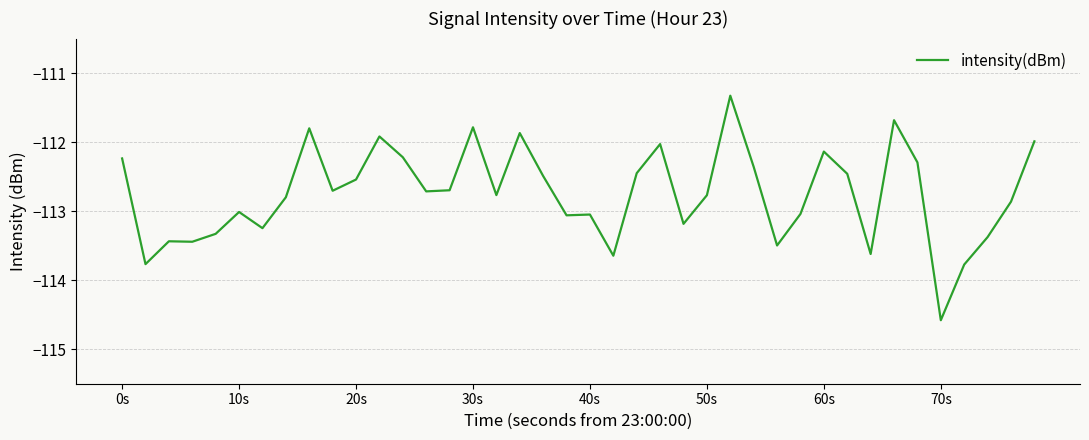

What is the sum of all values?

-4510.0